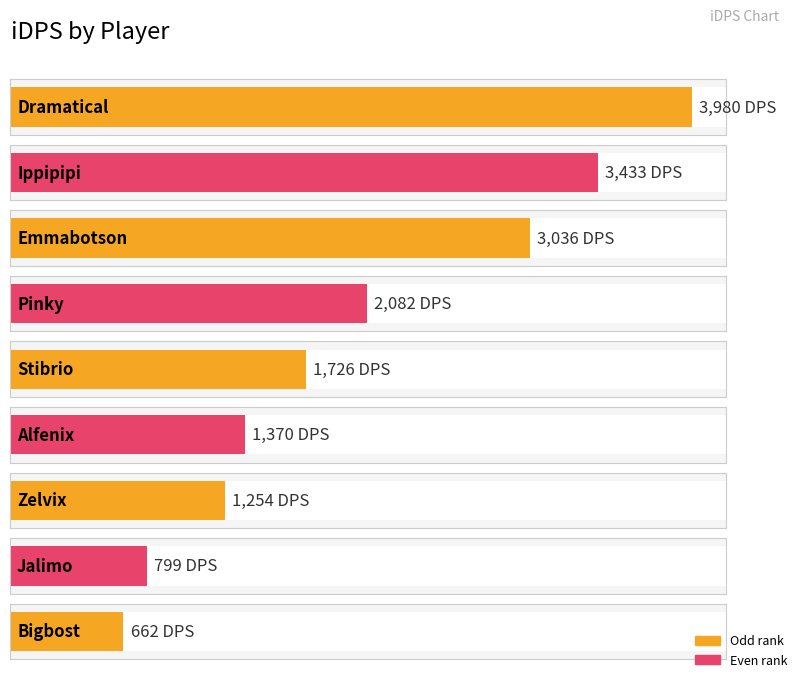

At which label does the data first exceed 1725?

Dramatical